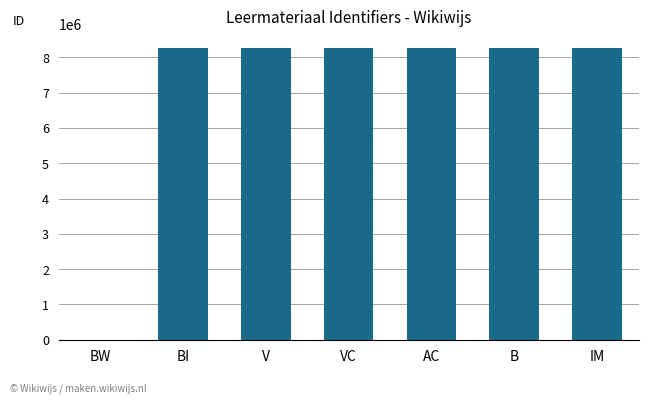

Between VC and BW, which is larger?

VC